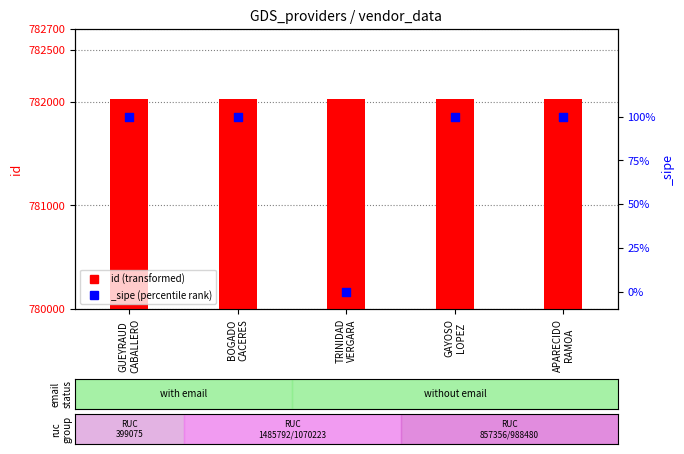

What is the ratio of the value at TRINIDAD
VERGARA to the value at BOGADO
CACERES?

1.0